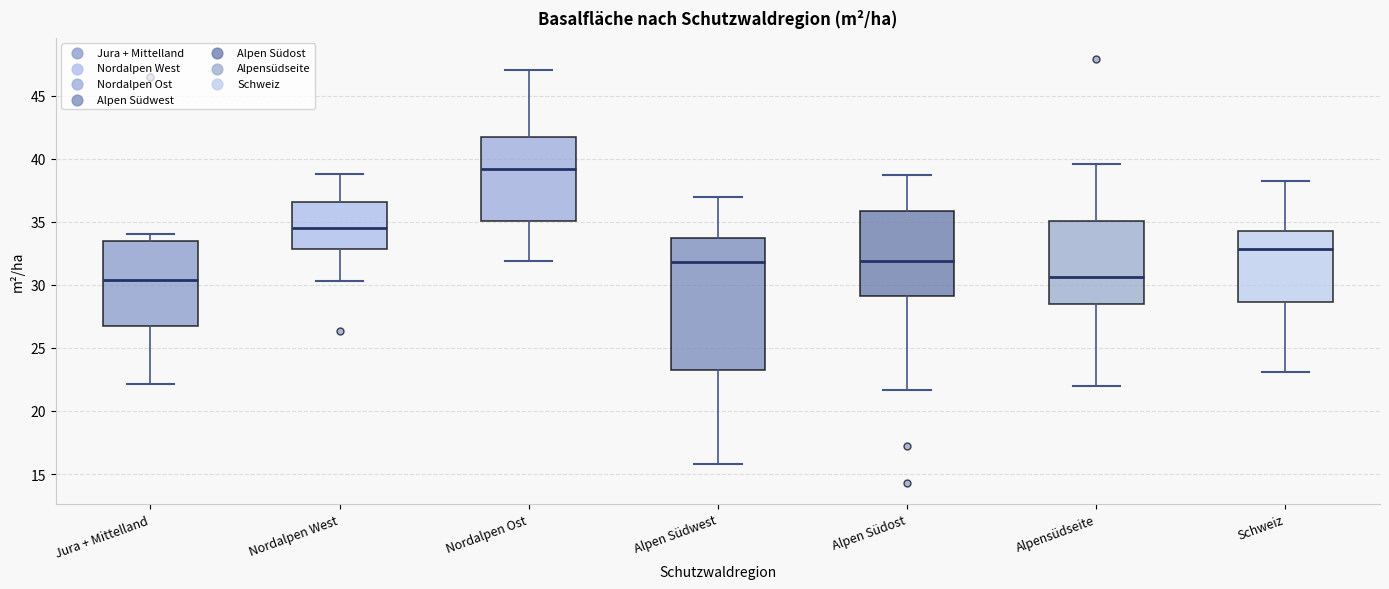

Where does the upper whisker of the box for Alpen Südost end on the y-axis? The values are not printed on the chart, so give them approximately, as read against the axis.

38.5